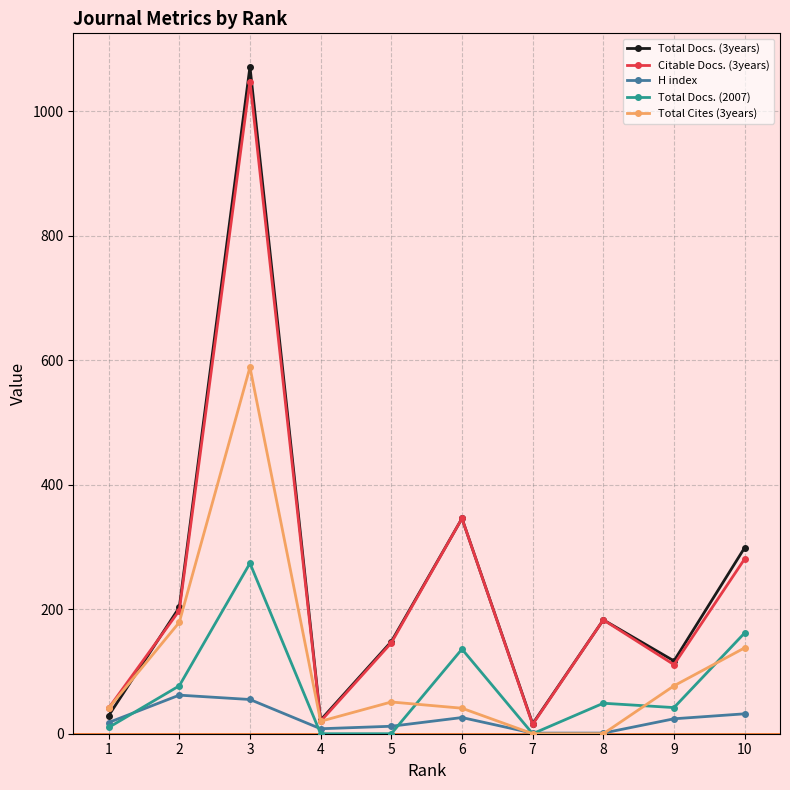

What is the average value of the Total Cites (3years) series?

114